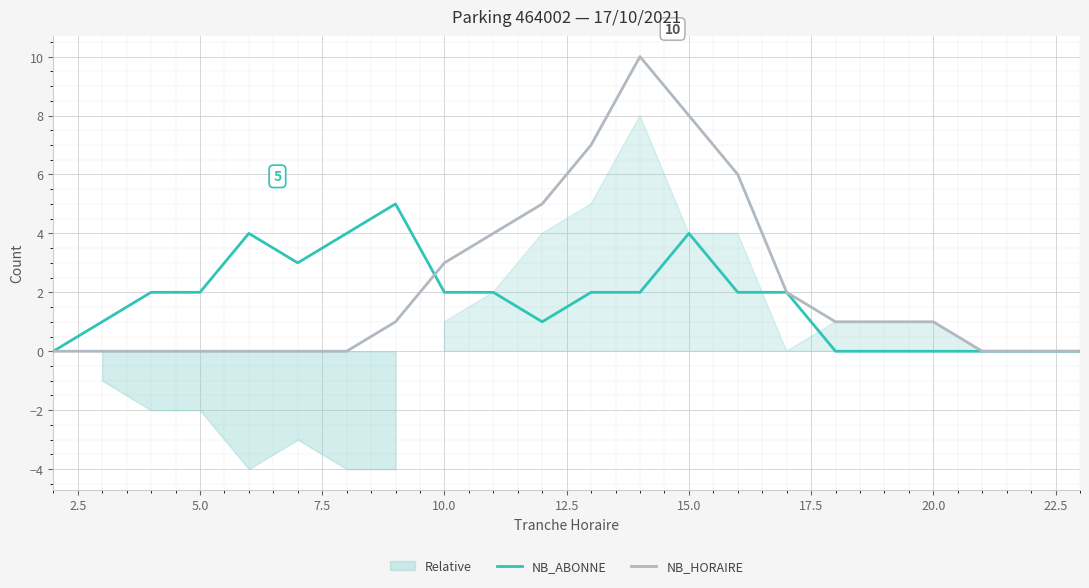

True or false: NB_HORAIRE and NB_ABONNE intersect in this chart.

True